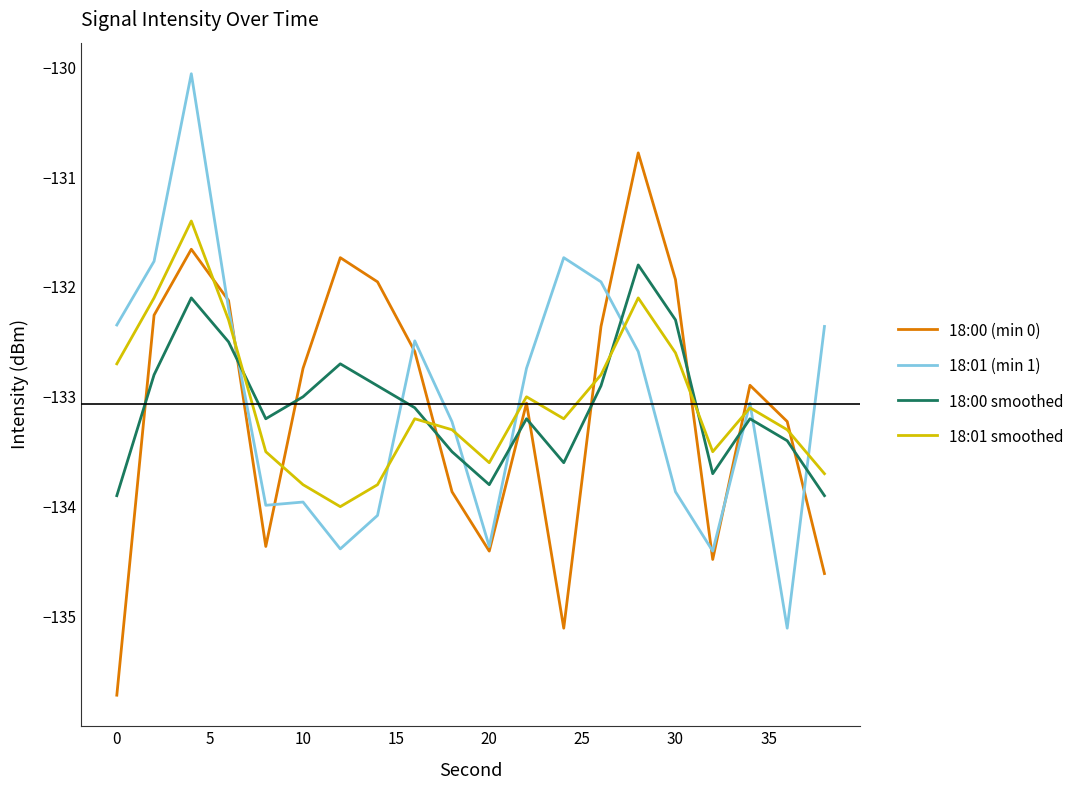

Which series has the widest spread of values?

18:01 (min 1)